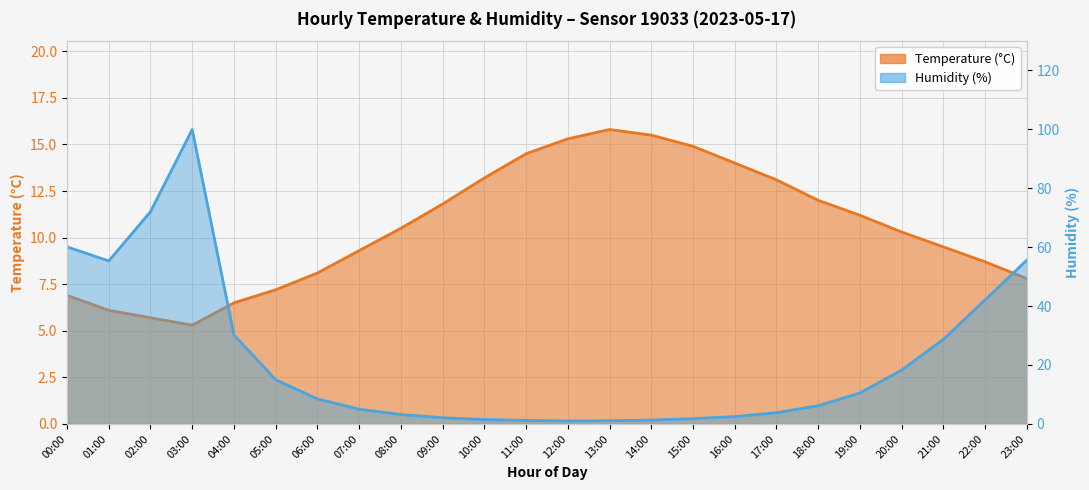

What is the difference between the second highest and minimum values in the temperature series?

10.2